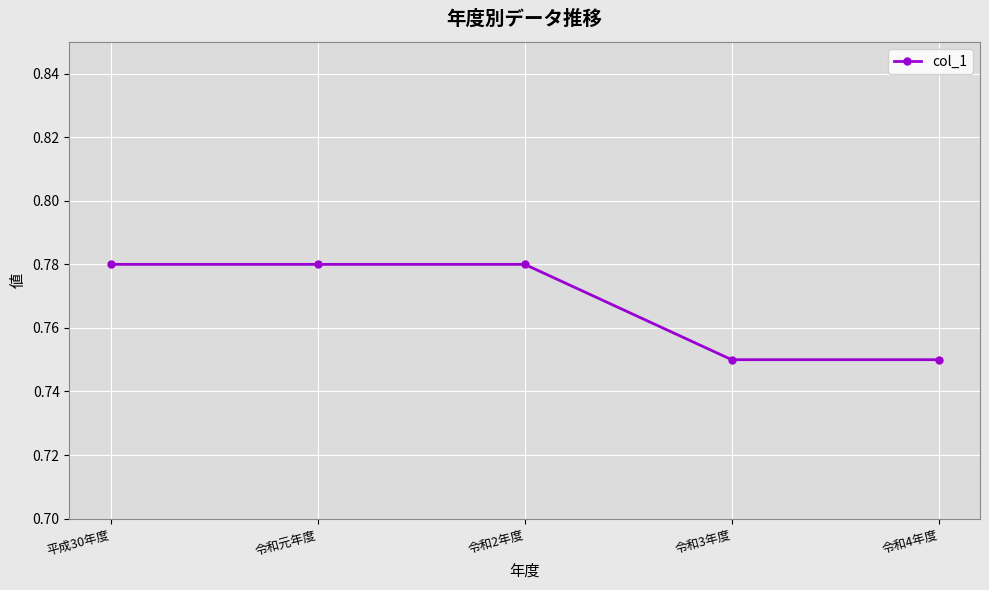

What is the label of the 5th point from the right?

平成30年度